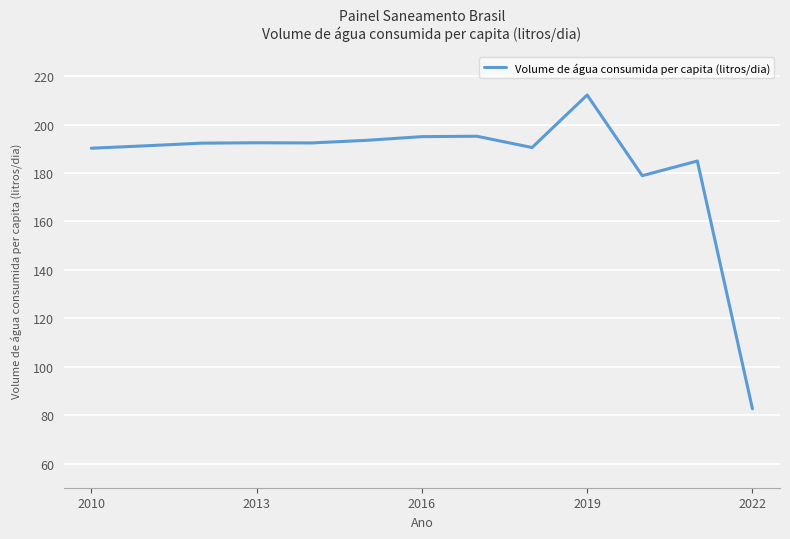

What is the difference between the maximum and minimum values?

129.6